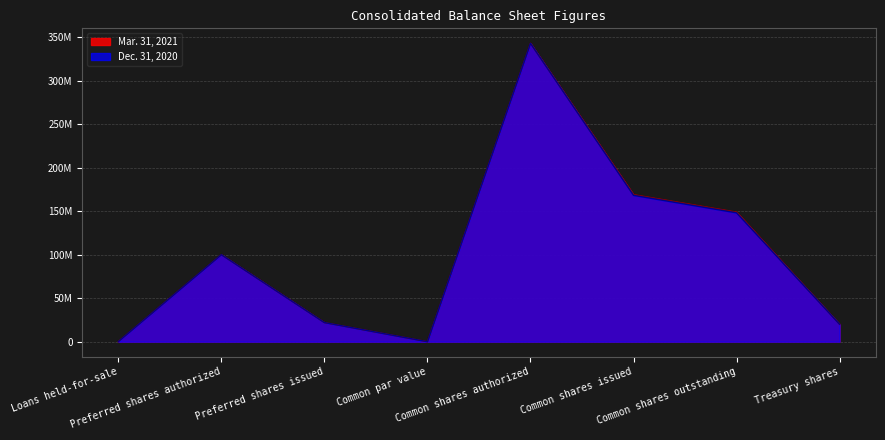

Reading right to left, extract all data points from this chart.

Mar. 31, 2021: 20089867	148888513	168978380	342857143	1	22000000	100000000	242010
Dec. 31, 2020: 20093027	148039495	168132522	342857143	1	22000000	100000000	216647